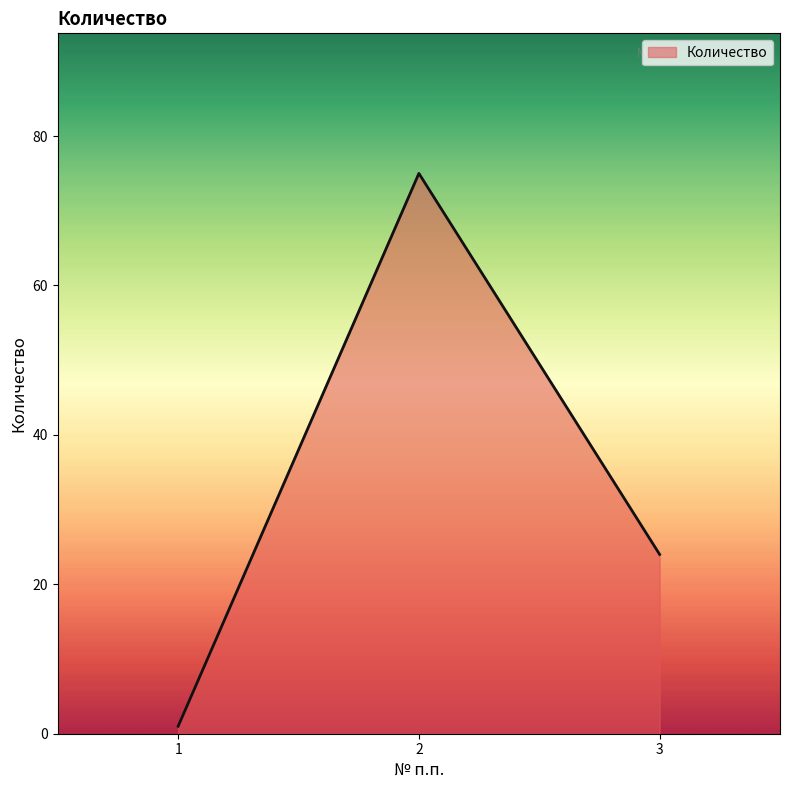

What is the sum of all values?

100